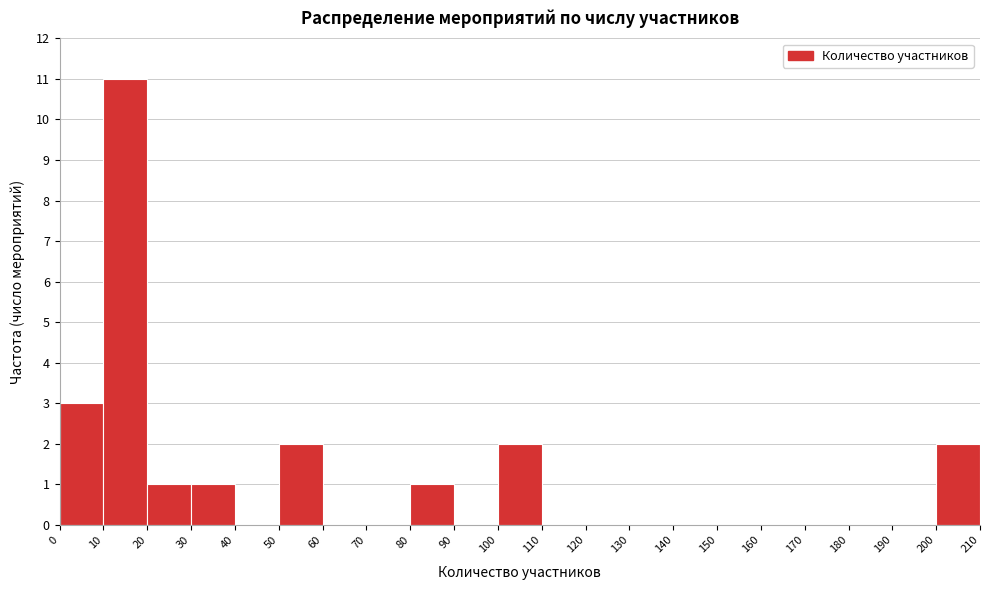

How tall is the bar that spans 200 to 210 on the x-axis? The values are not printed on the chart, so give them approximately, as read against the axis.

2